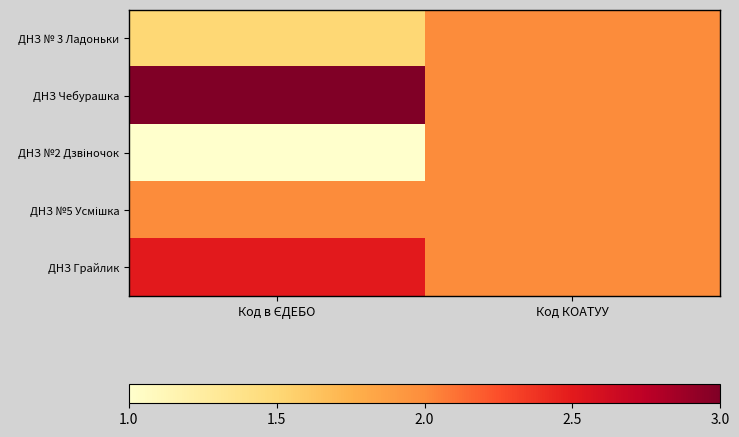

Which series has the largest total across all categories?

ДНЗ Чебурашка